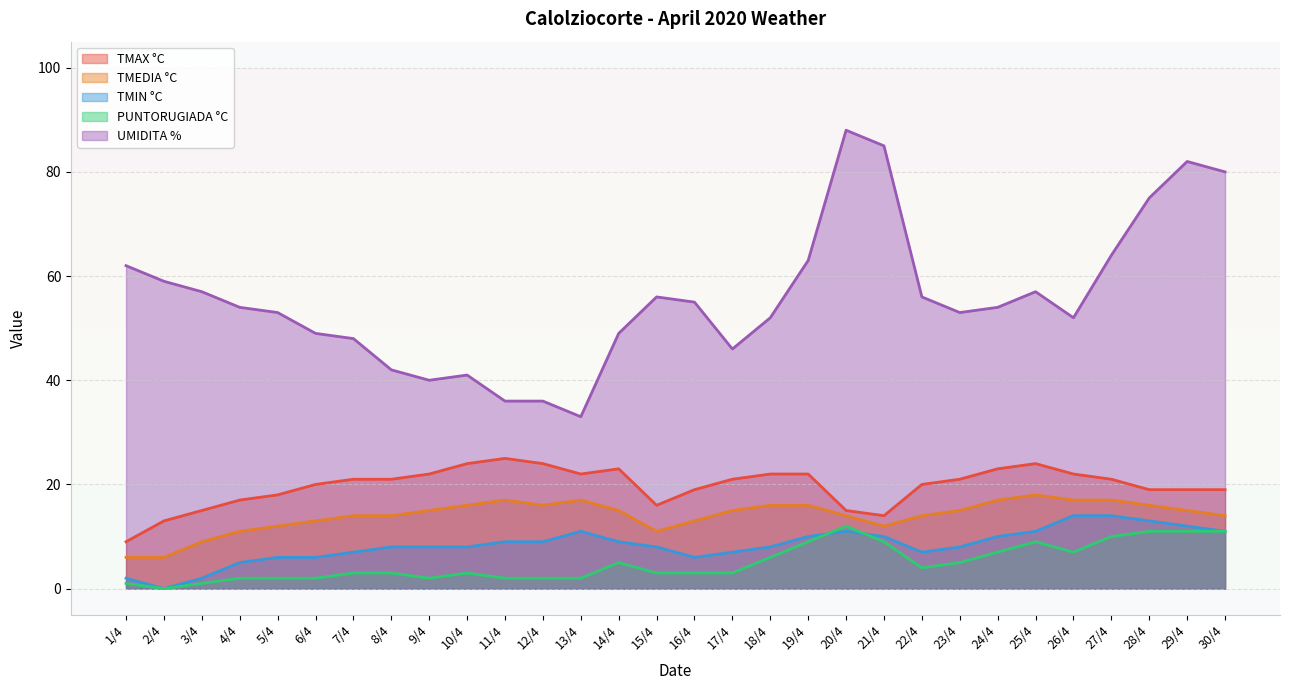

True or false: UMIDITA % and PUNTORUGIADA °C intersect in this chart.

False